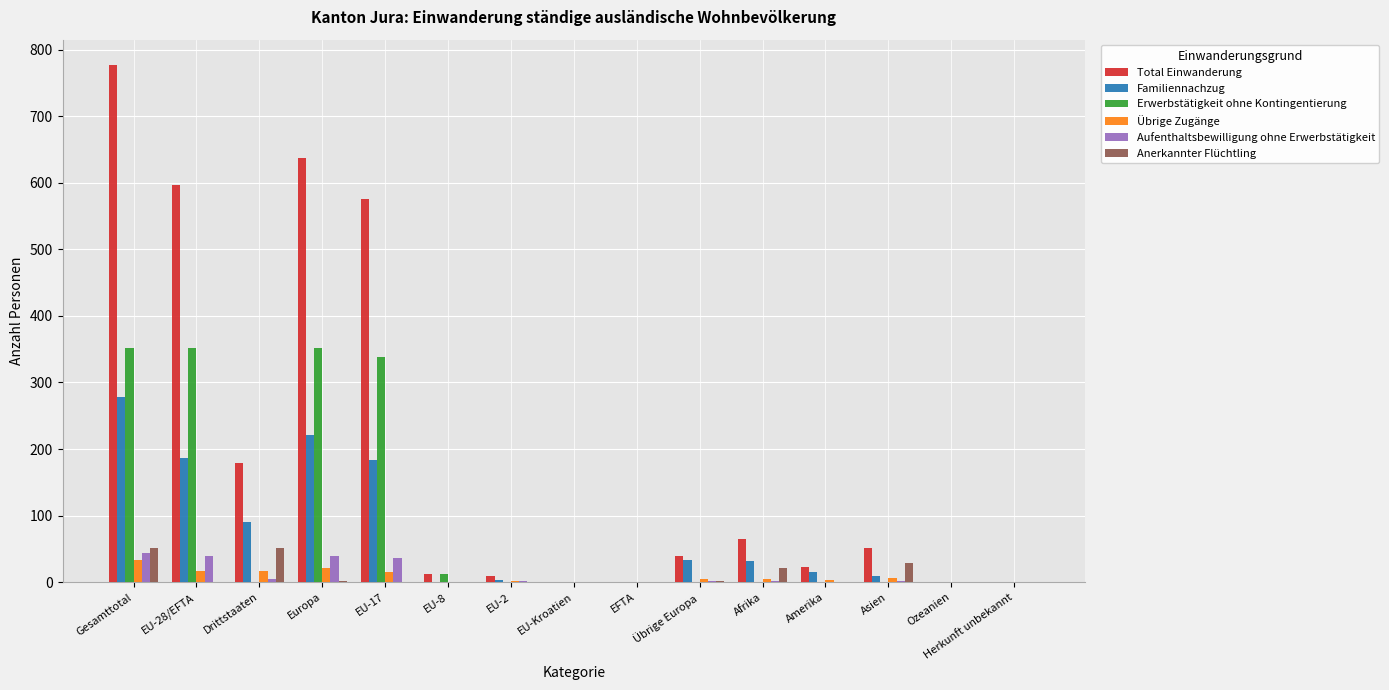

What is the maximum value shown in the chart?

776